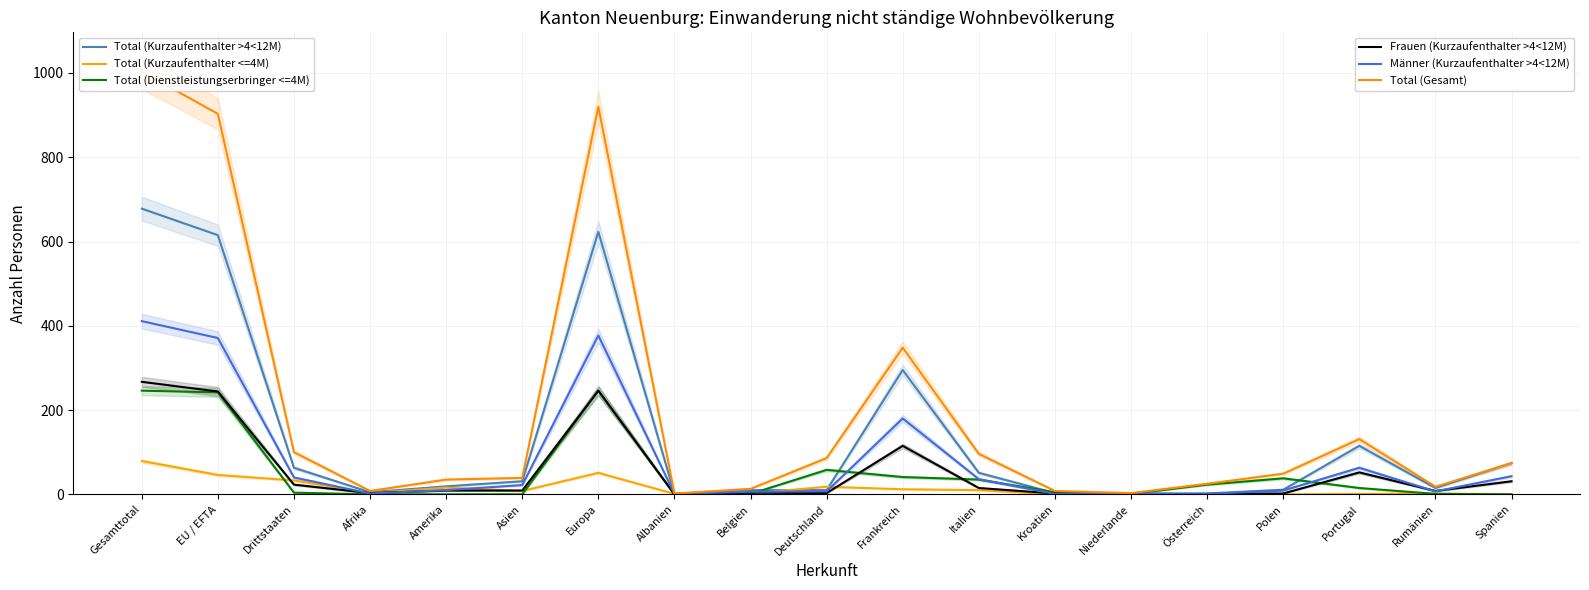

Where is the first local maximum for Total (Gesamt)?

Europa